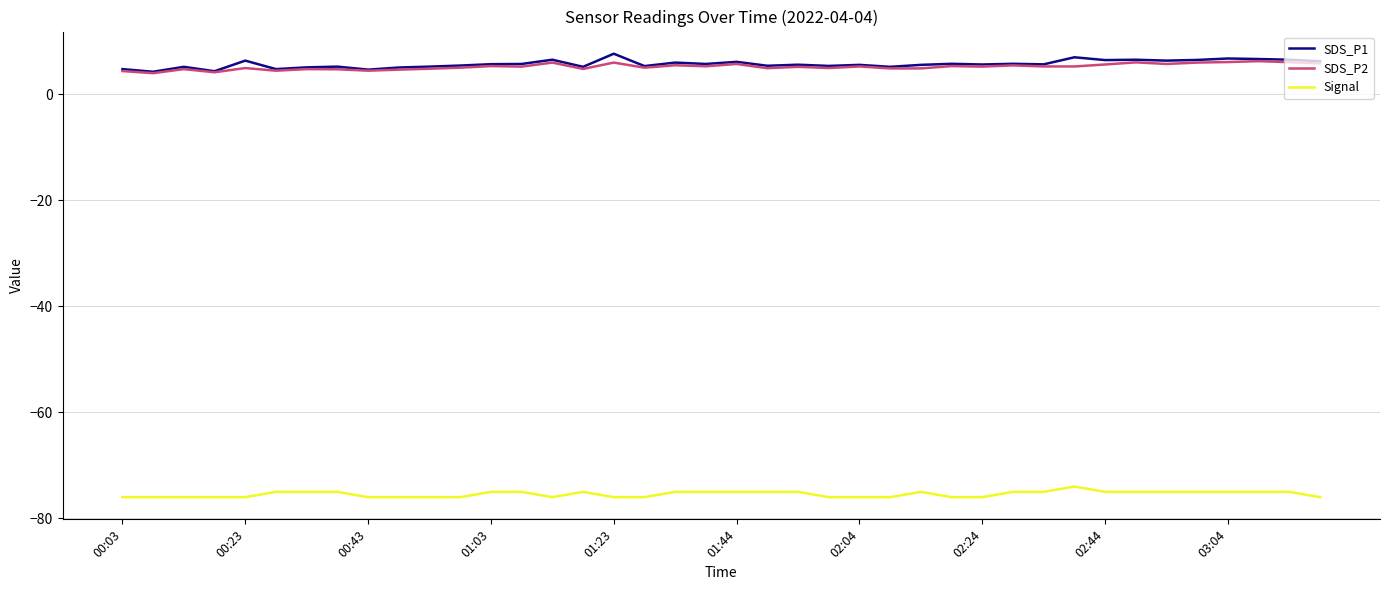

What is the highest value of the SDS_P2 series?

6.2